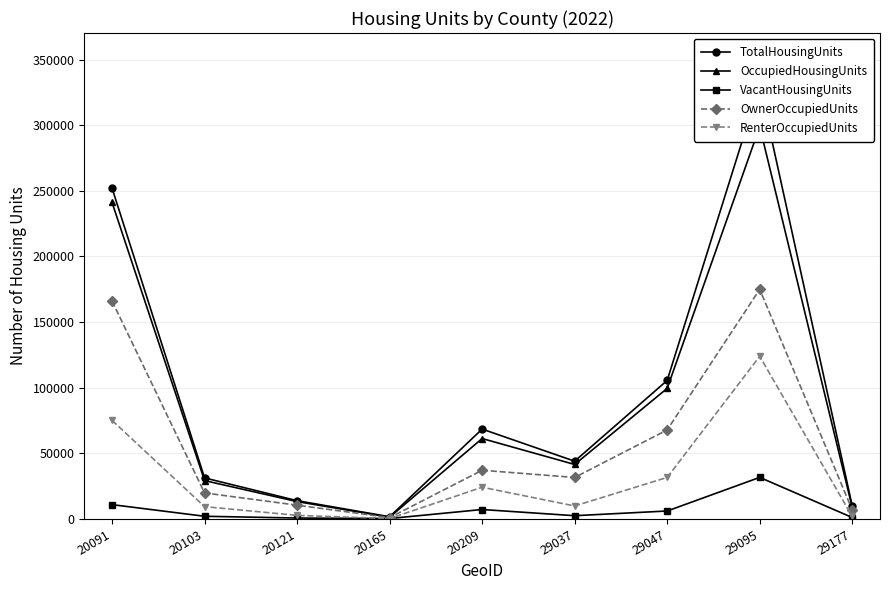

The value of OccupiedHousingUnits at 20103 is 29226. True or false?

True